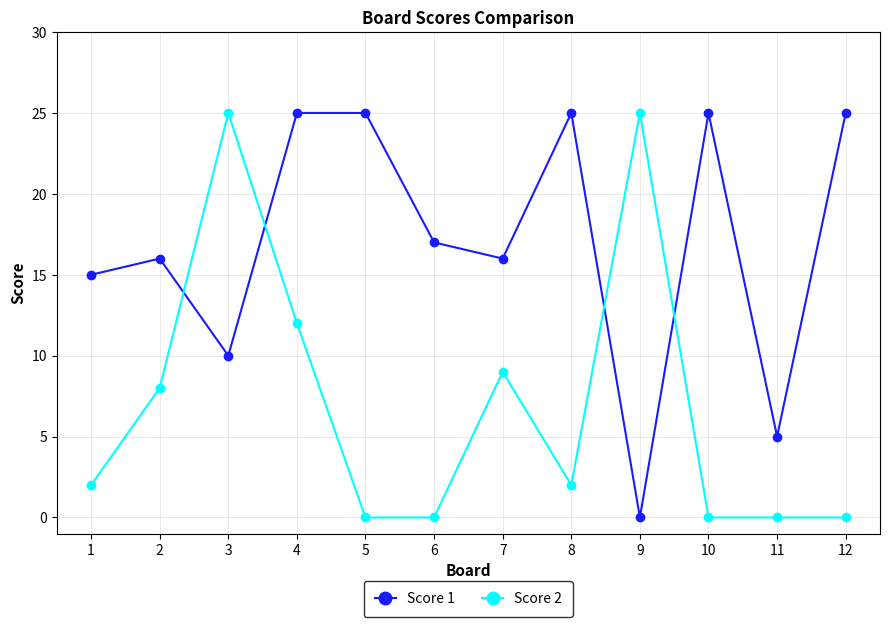

Is it true that Score 1 equals 10 at 3?

True